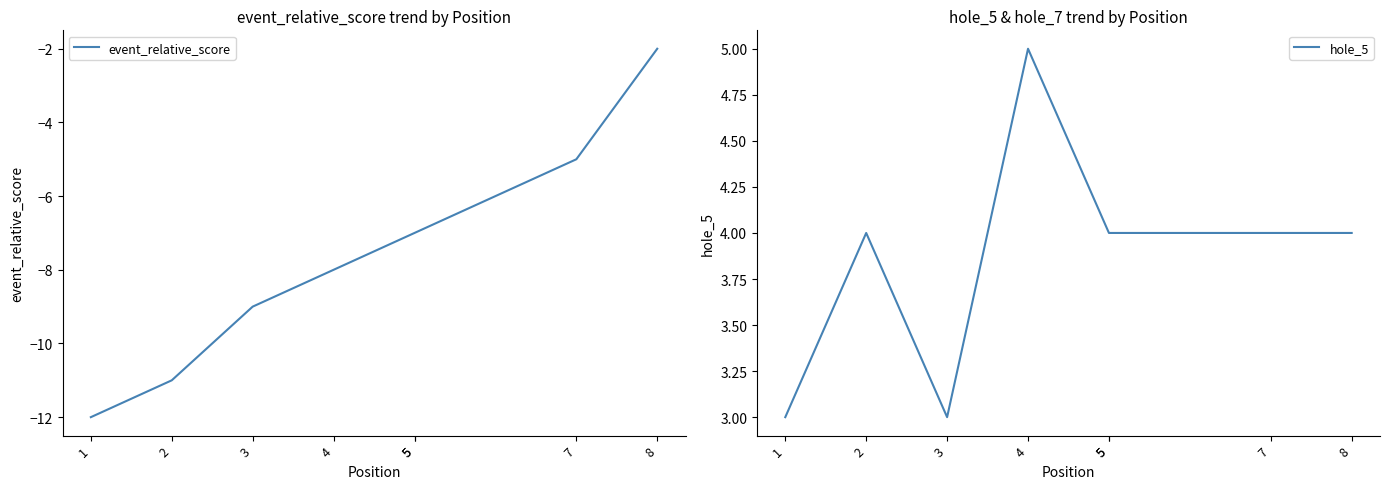

What is the sum of the hole_5 values at 3 and 1?

6